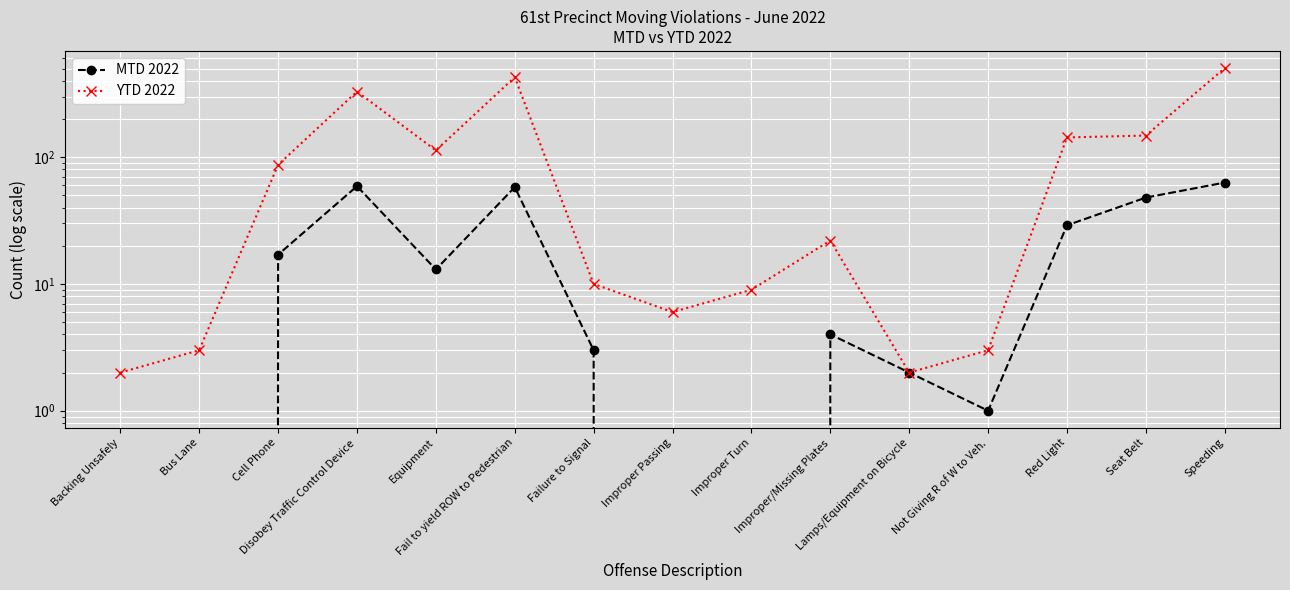

At which label is YTD 2022 closest to 253?

Disobey Traffic Control Device